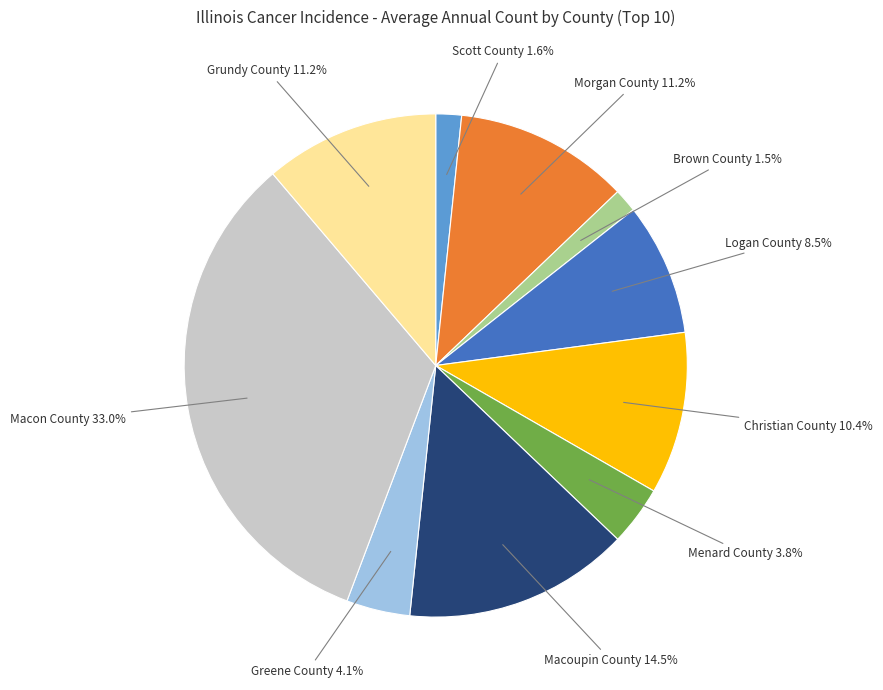

To the nearest percent, what is the average slice percentage?

10%